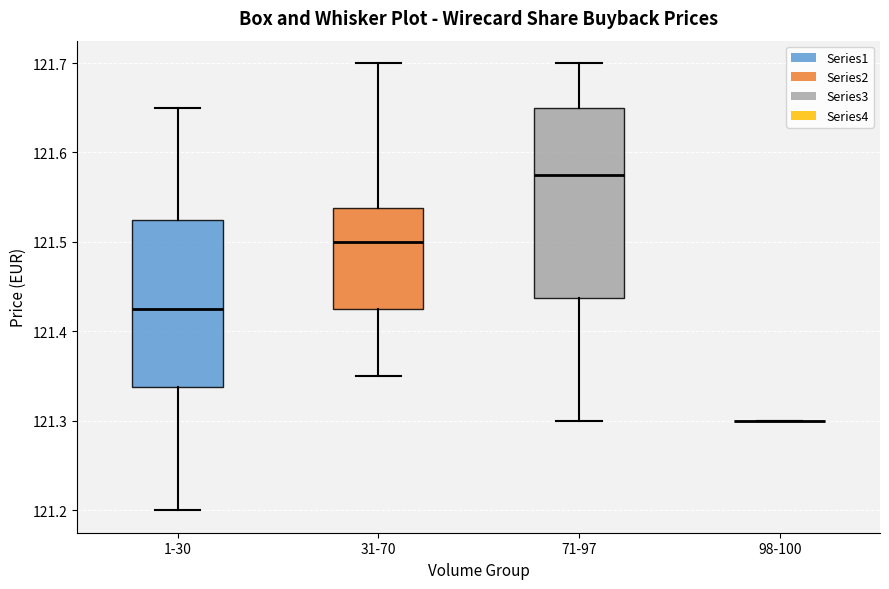

Where is the upper edge of the box for 1-30 on the y-axis? The values are not printed on the chart, so give them approximately, as read against the axis.

121.53